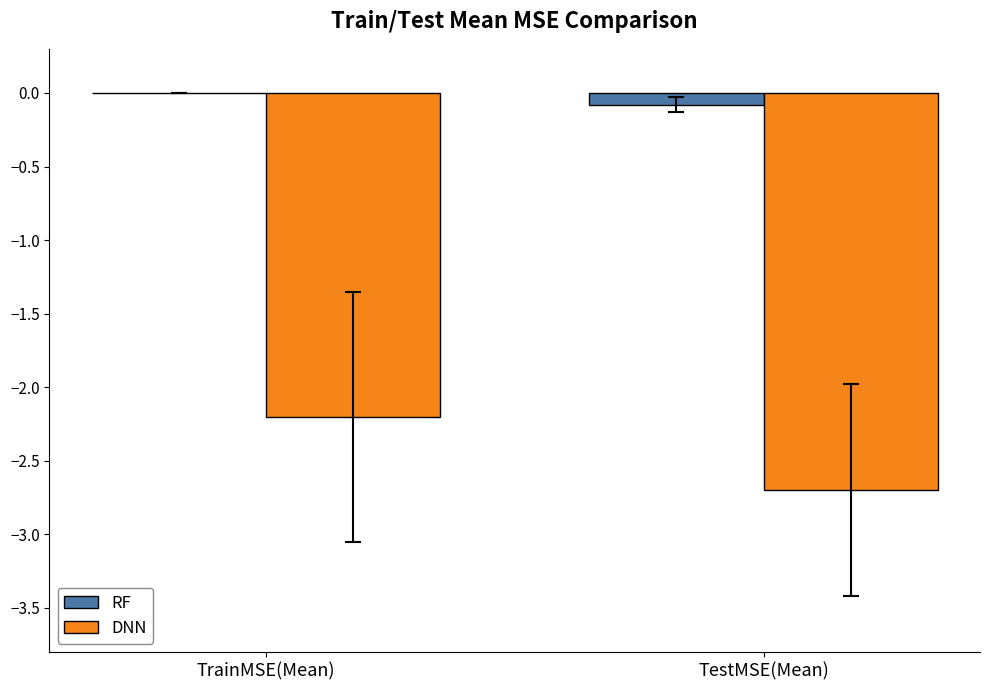

At which category does the chart reach its peak across all series?

TrainMSE(Mean)